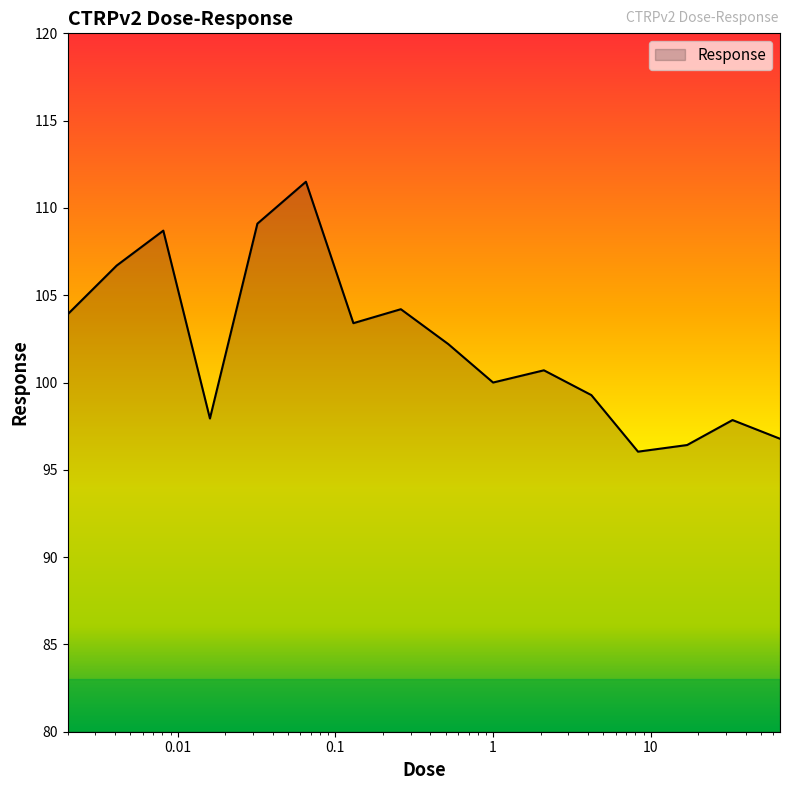

What is the greatest value displayed?

111.5